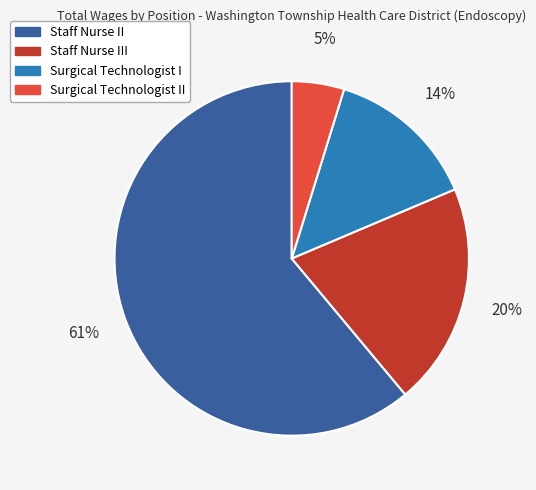

Do Surgical Technologist II and Surgical Technologist I together represent more than half of the pie?

No